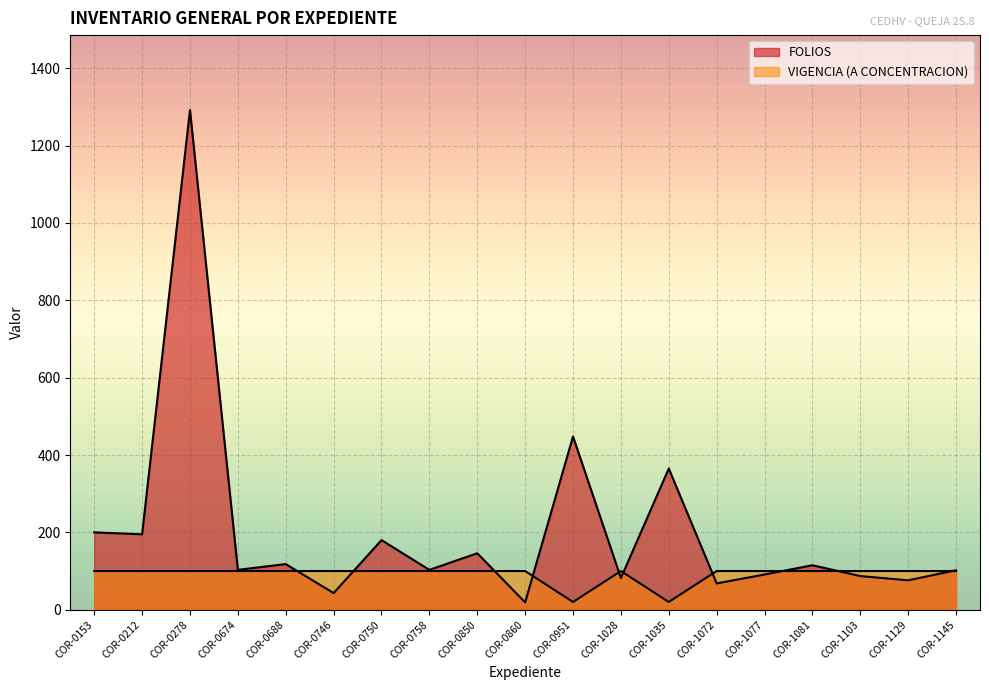

How many intersections are there between VIGENCIA (A CONCENTRACION) and FOLIOS?

10